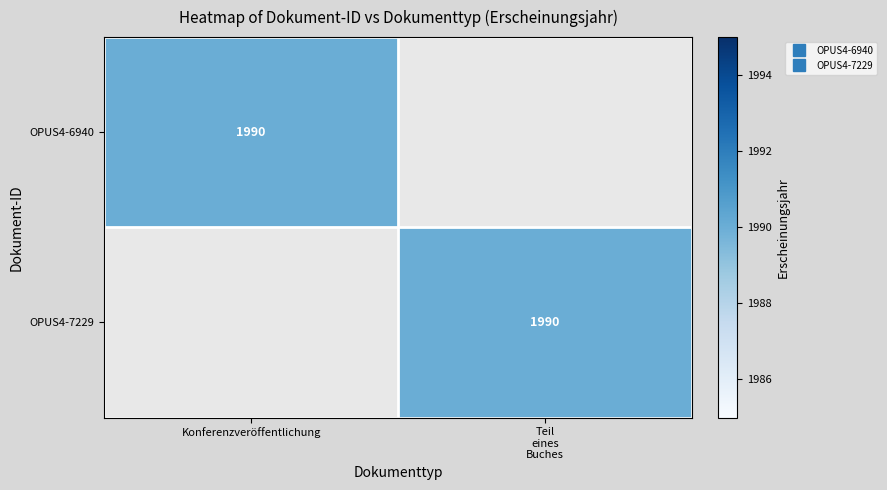

How many positive values does the OPUS4-6940 series have?

1